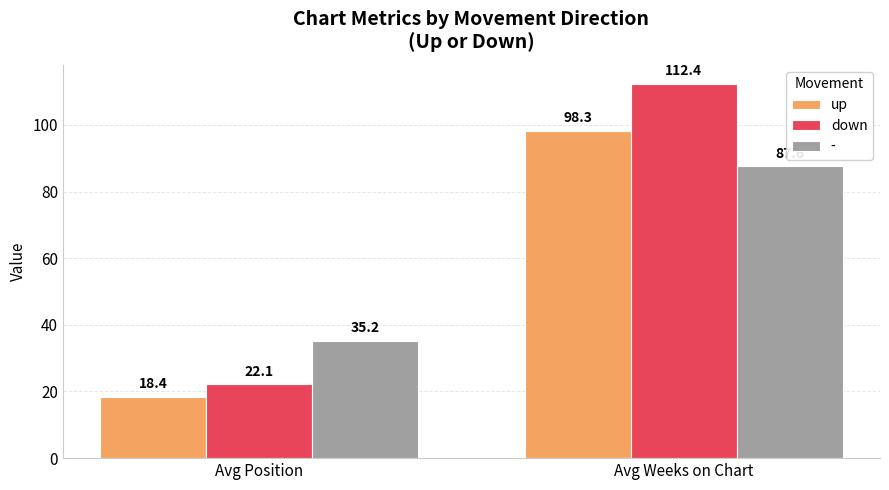

At which label does down first exceed 112?

Avg Weeks on Chart